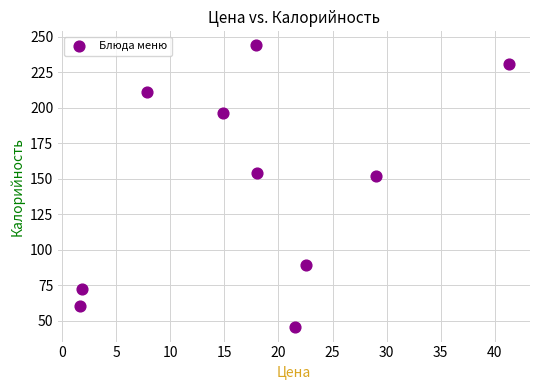

What is the average X value?

17.7